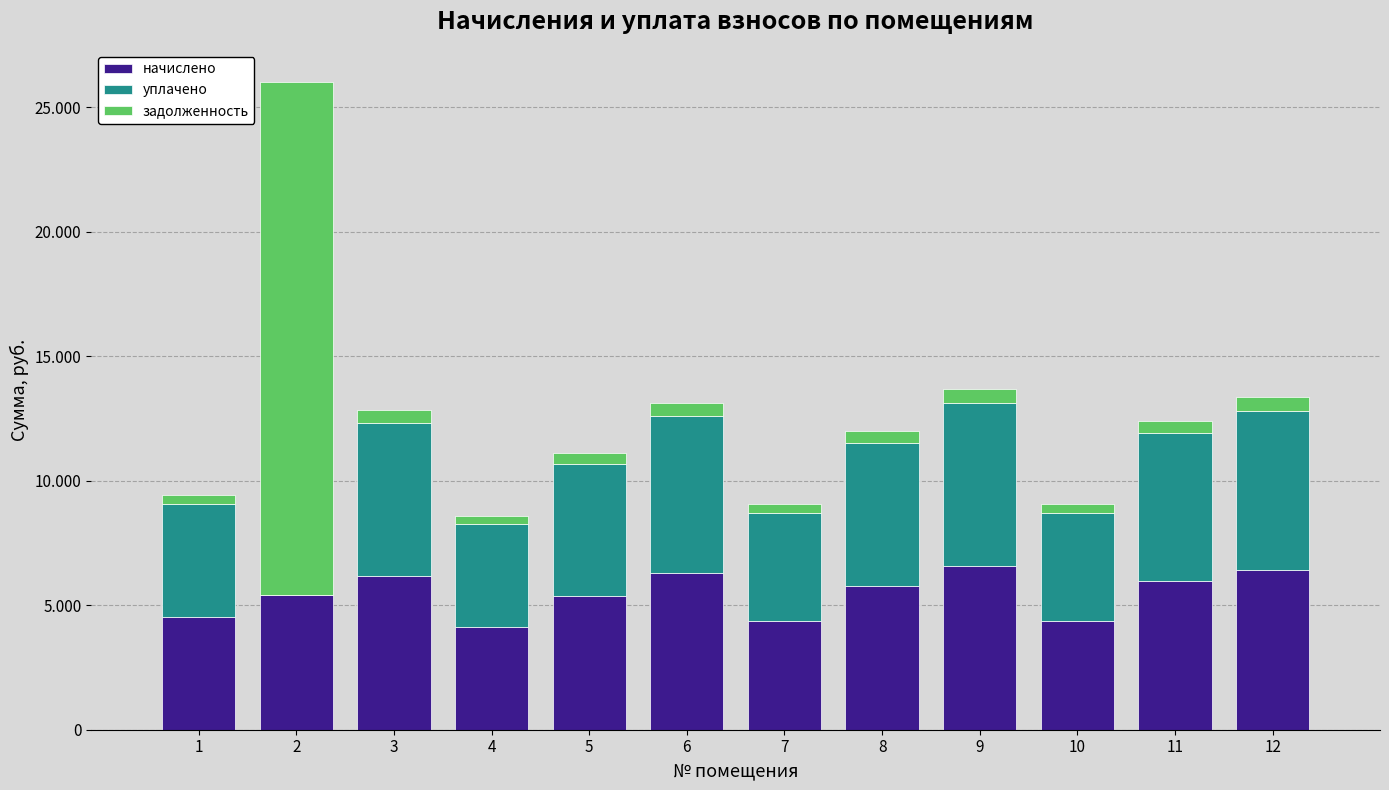

Rank the series at 8 from highest to lowest value.

начислено, уплачено, задолженность